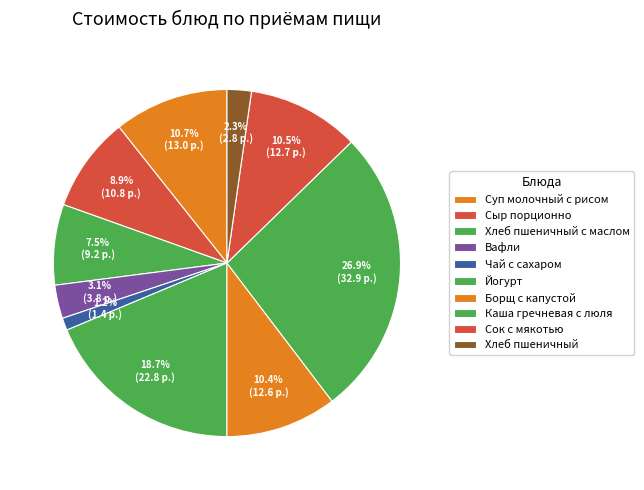

Between Суп молочный с рисом and Сок с мякотью, which is larger?

Суп молочный с рисом